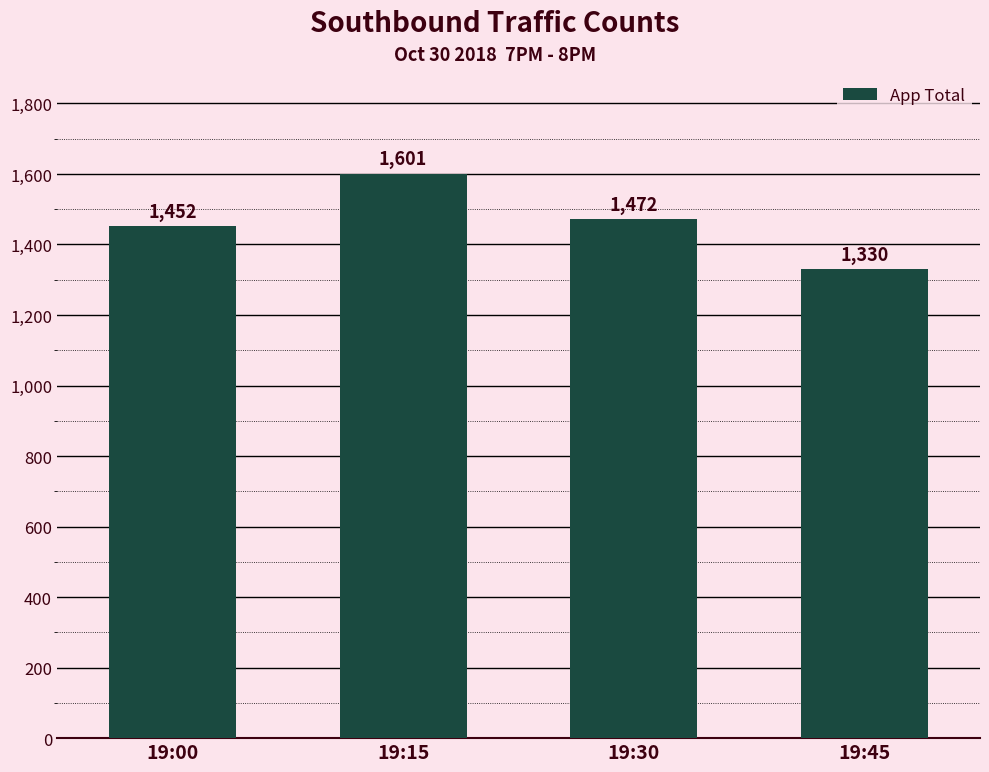

Between 19:00 and 19:45, which is larger?

19:00